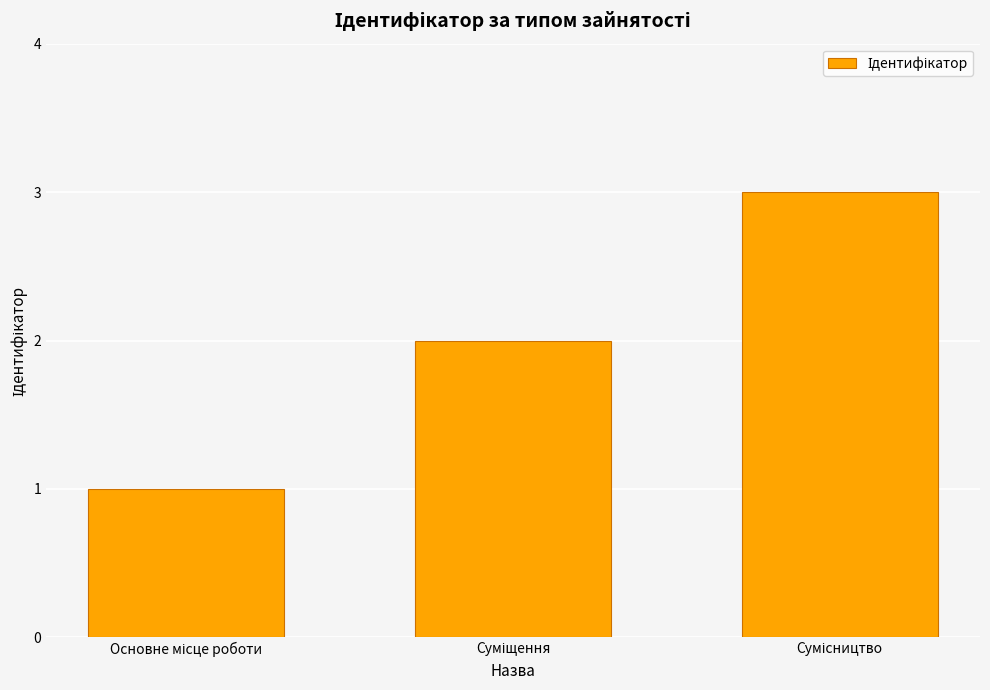

What is the sum of all values?

6